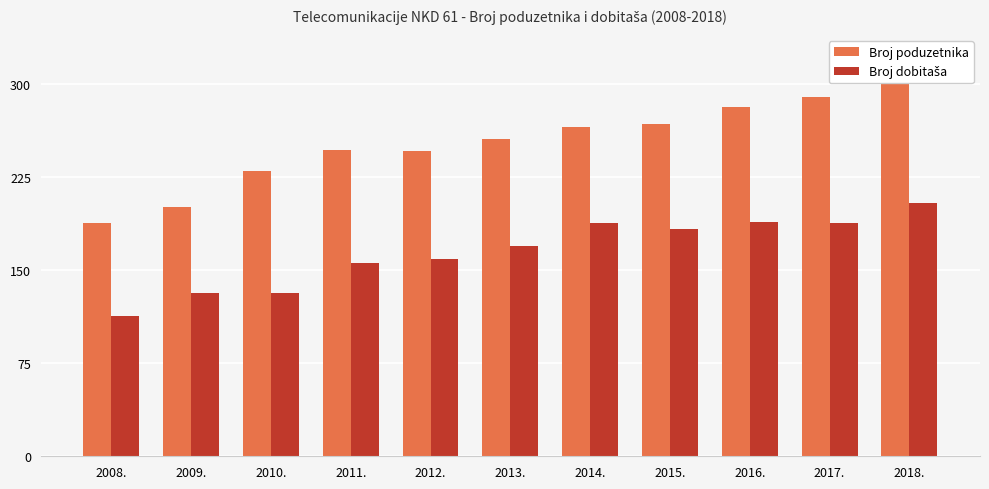

The Broj poduzetnika series shows 247 at 2011.. True or false?

True